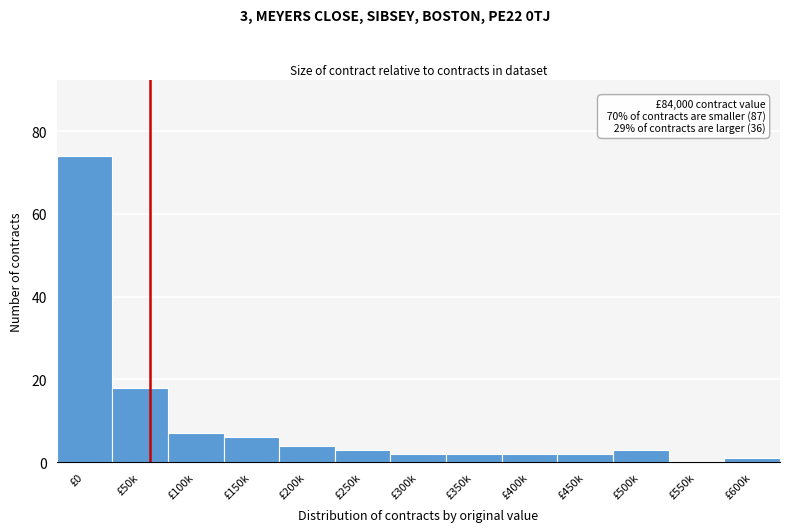

Reading left to right, extract all data points from this chart.

£0=74	£50k=18	£100k=7	£150k=6	£200k=4	£250k=3	£300k=2	£350k=2	£400k=2	£450k=2	£500k=3	£550k=0	£600k=1